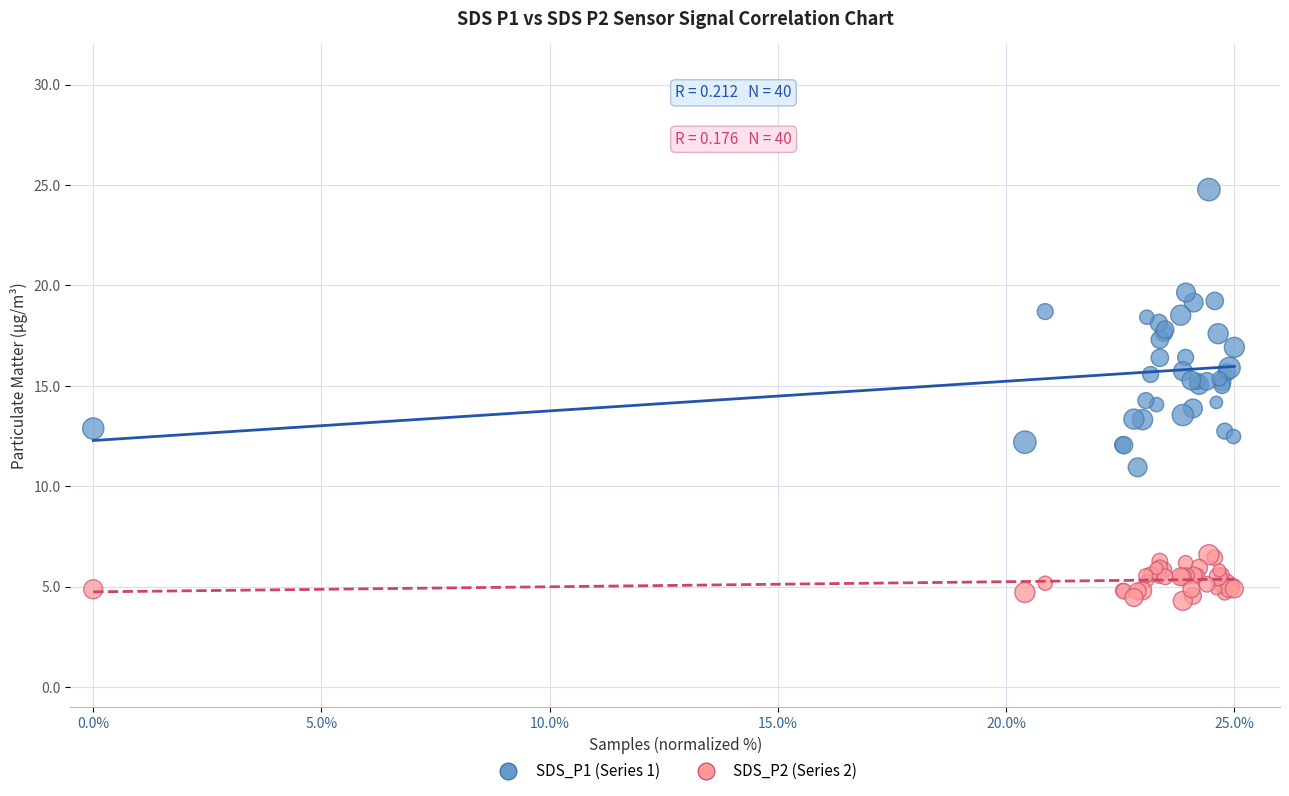

Which series has the widest spread of Y values?

SDS_P1 (Series 1)